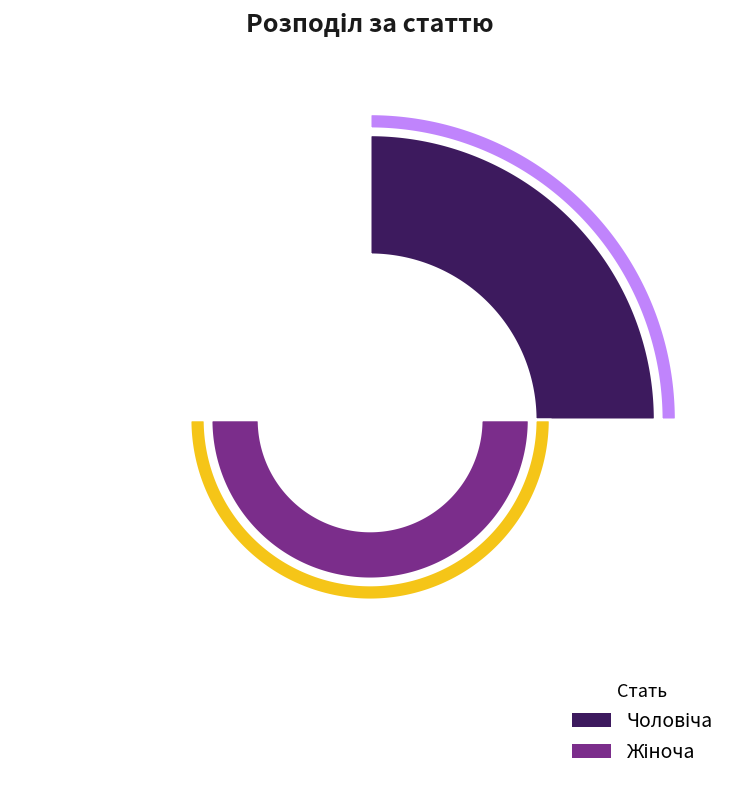

Does Чоловіча represent more than half of the total?

No